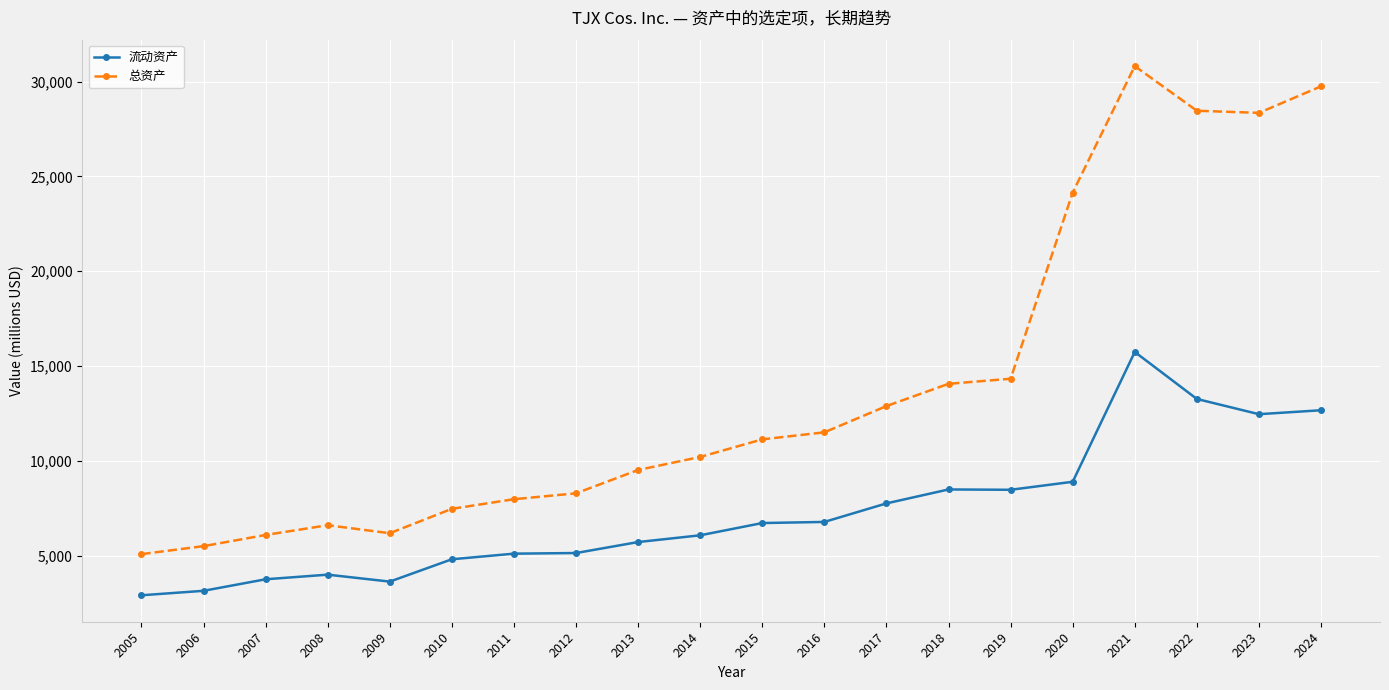

At which category is the sum across all series the highest?

2021